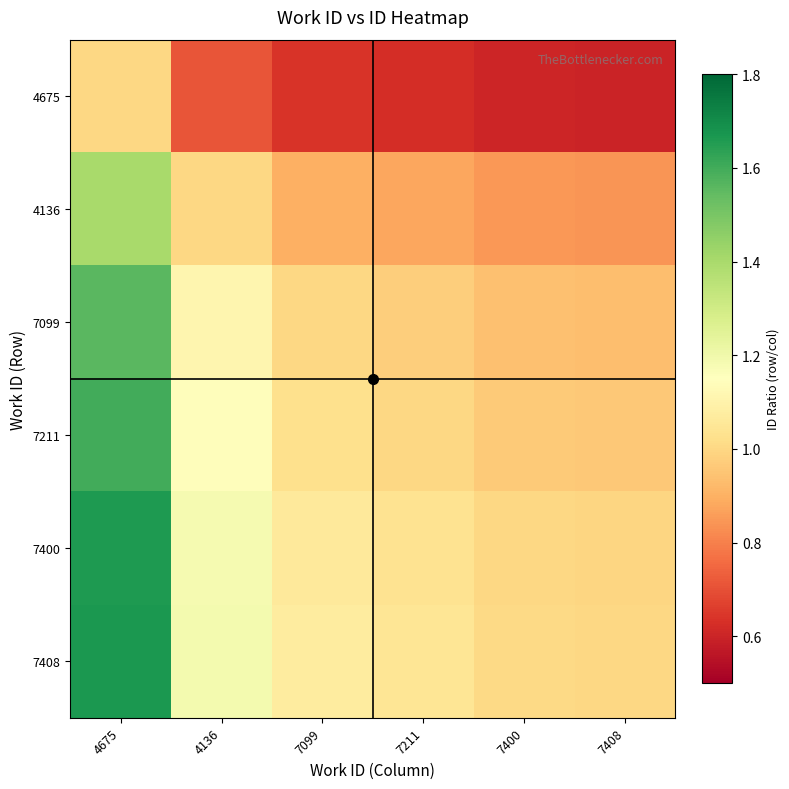

Rank the series at 7400 from lowest to highest value.

4675, 4136, 7099, 7211, 7400, 7408